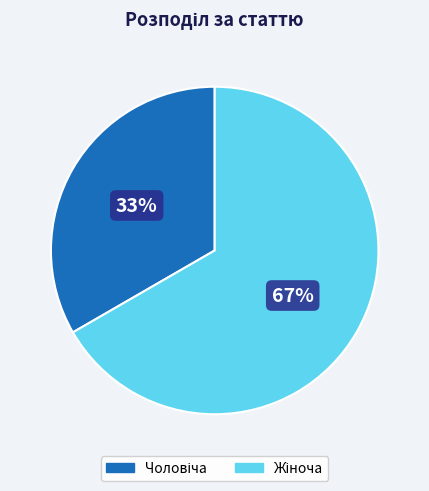

Is there any slice that represents more than half of the pie?

Yes